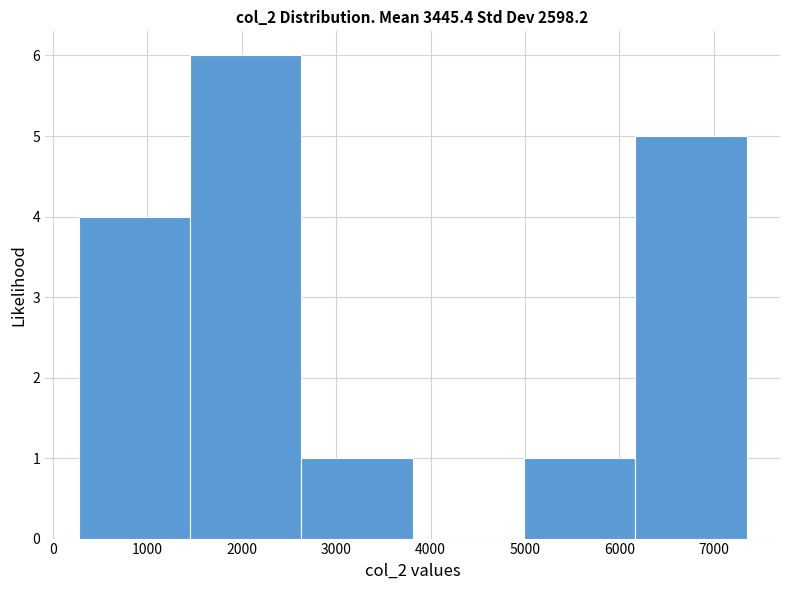

Which range on the x-axis has the tallest bar?

1500 to 2600